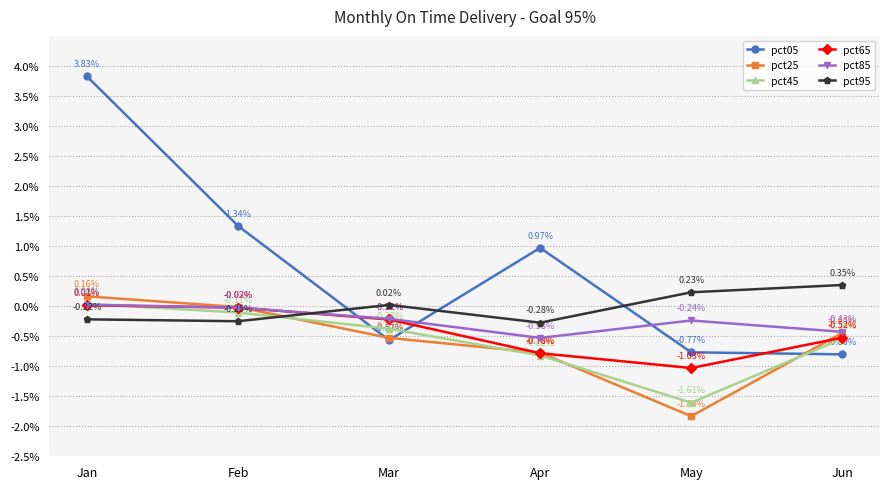

At which category does the chart reach its minimum across all series?

May